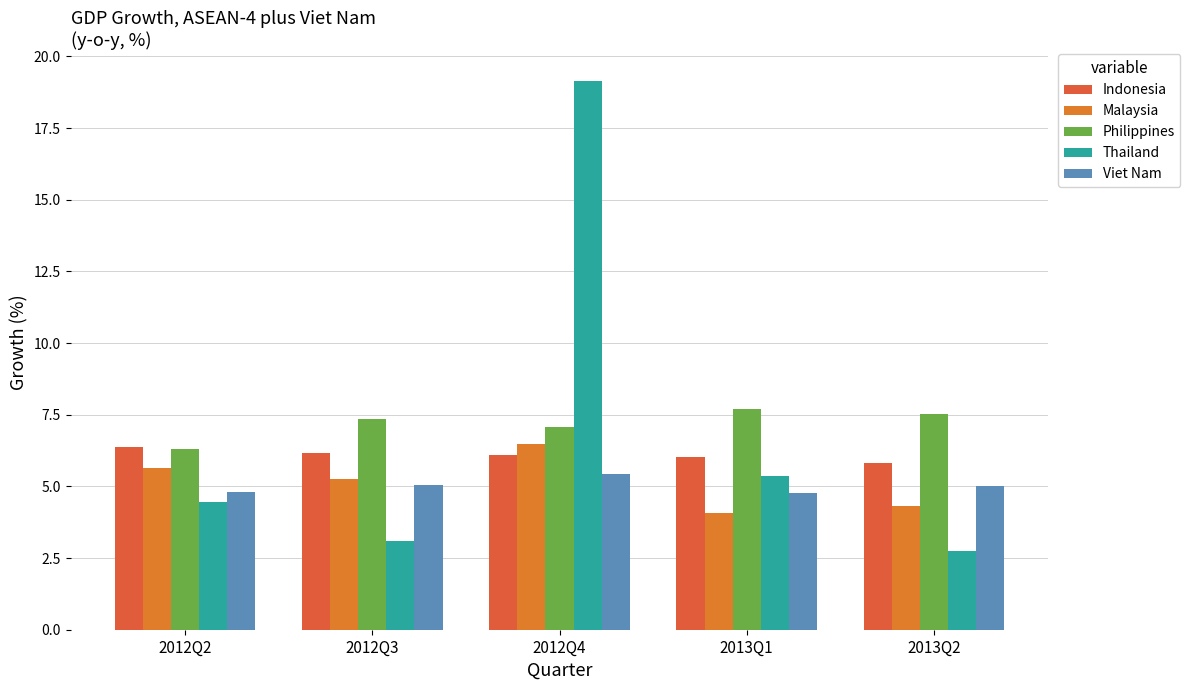

What is the total value across all series at 2013Q1?

27.9